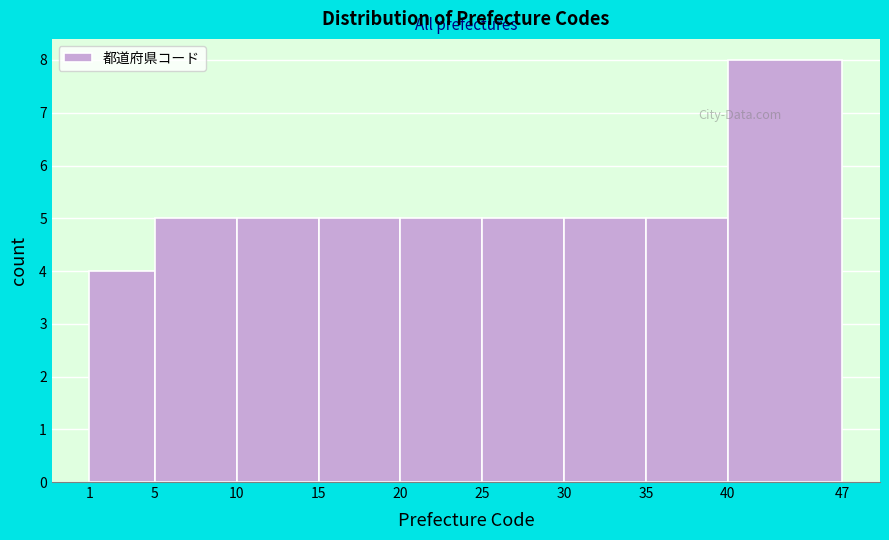

What is the height of the bar covering 25 to 30 on the x-axis? The values are not printed on the chart, so give them approximately, as read against the axis.

5